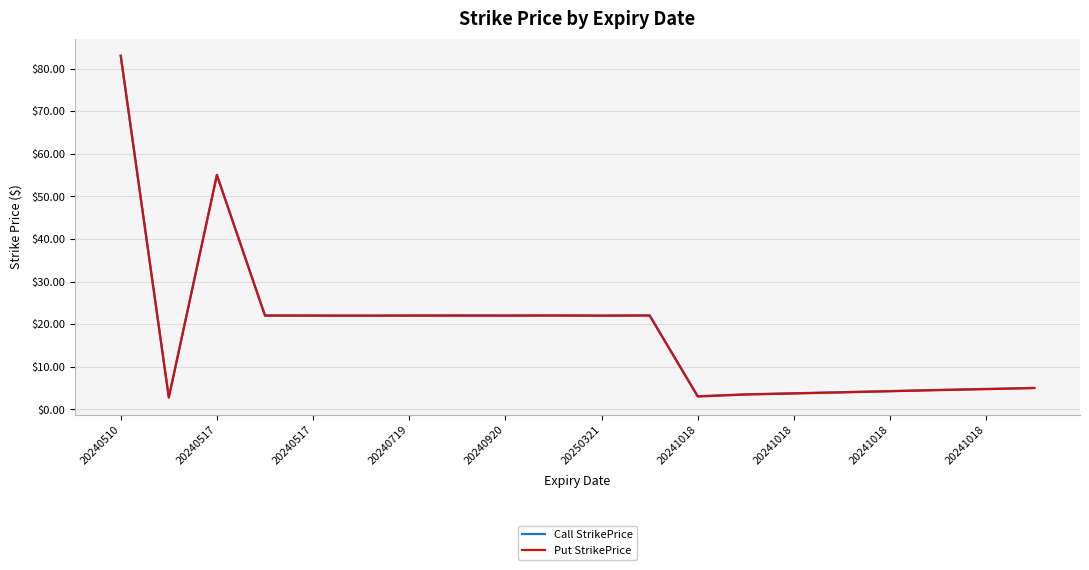

What is the minimum value shown in the chart?

2.7